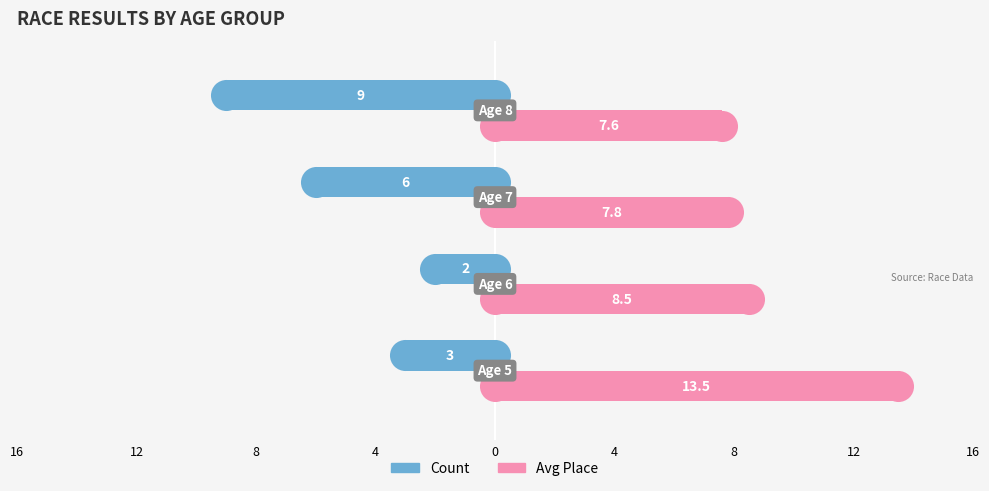

Which series contains the lowest Y value?

Count